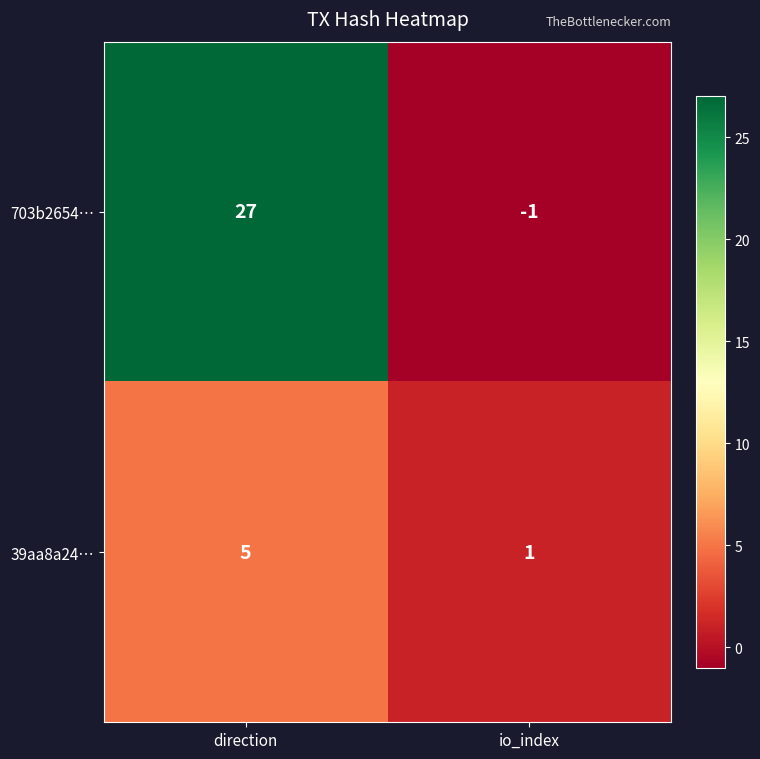

True or false: 39aa8a24… has a value of 2 at direction.

False